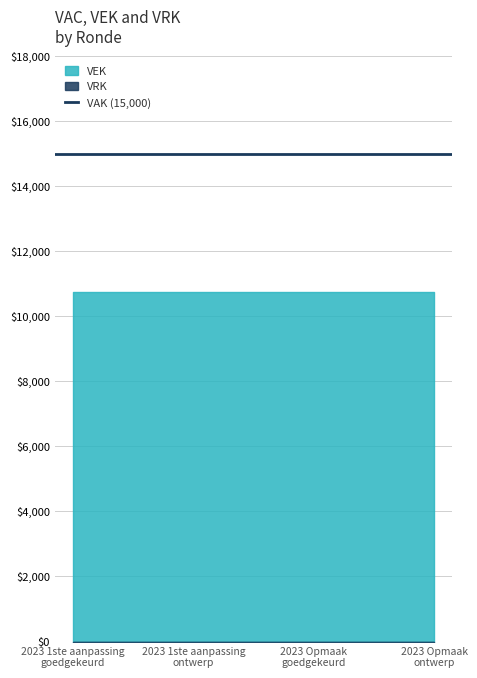

True or false: VEK has more than 1 points higher than both neighbors.

False